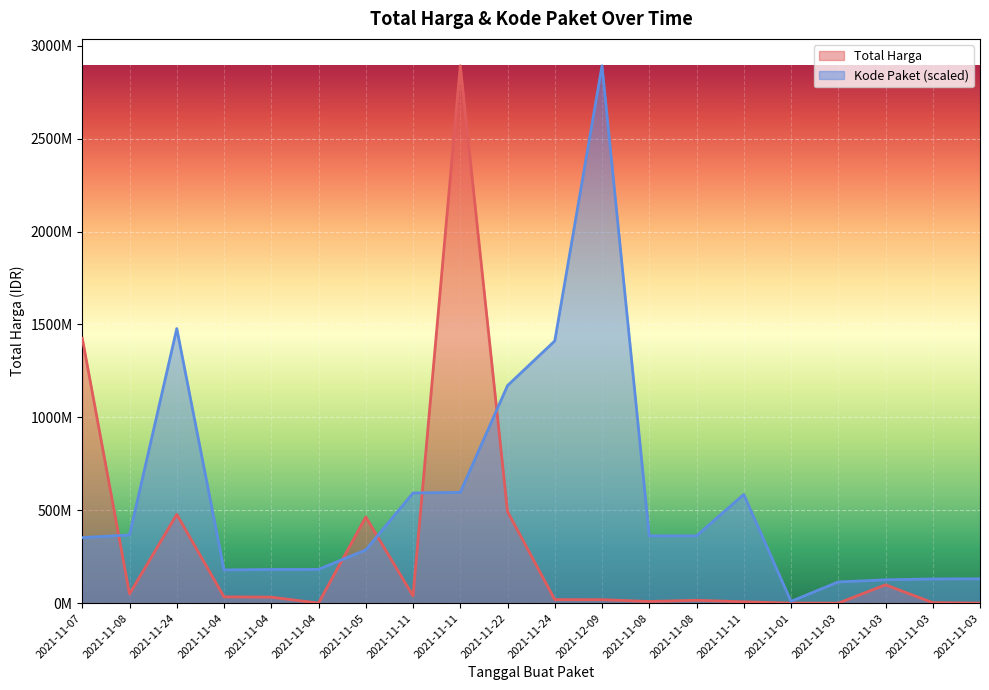

Reading left to right, what are all the values shown in this chart?

Total Harga: 1425867900.0	49730040.0	477600000.0	34000000.0	32441200.0	577875.0	464002100.0	39440000.0	2892122000.0	493000000.0	19175000.0	18900000.0	9180000.0	15513960.0	7401240.0	333600.0	78000.0	98772570.0	2772000.0	265000.0
Kode Paket: 352883521.5	367273231.7	1477840024.8	178927446.8	181360692.3	181822169.9	286367820.0	593019677.6	596250020.7	1171020357.2	1411261394.6	2892122000.0	362301859.5	362532598.3	585048701.0	9732981.9	114299608.2	125794595.4	130346442.5	131017682.6